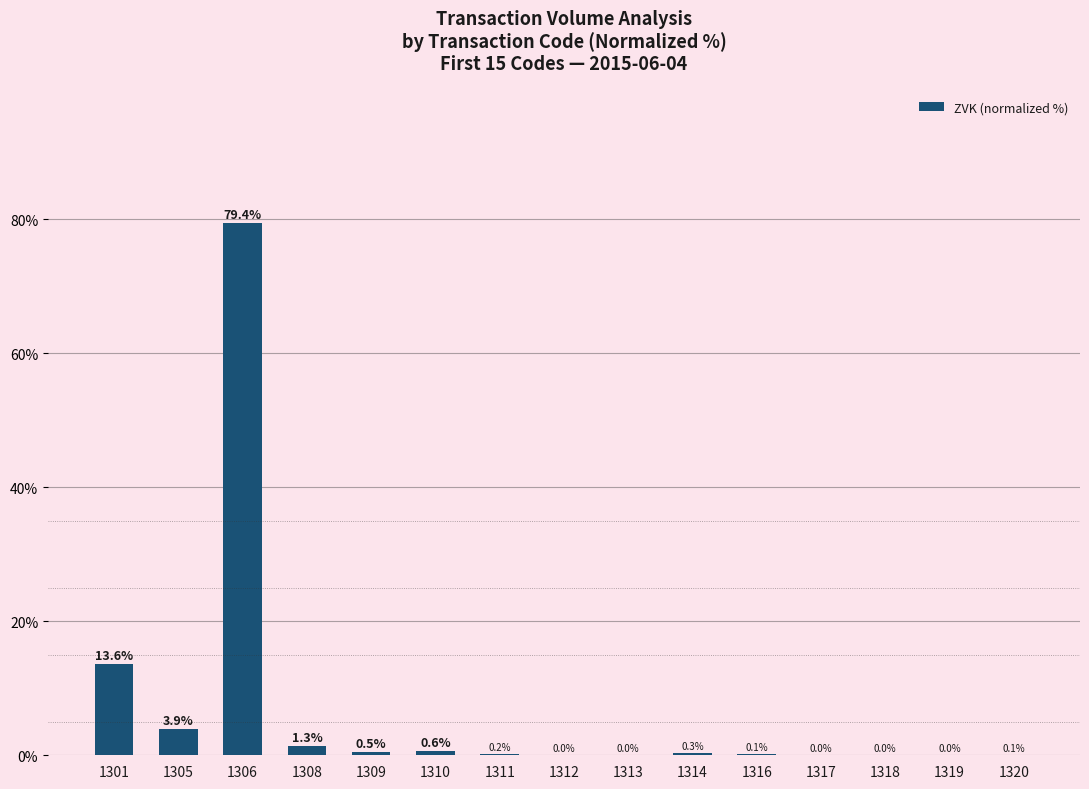

At which category does the chart reach its peak across all series?

1306